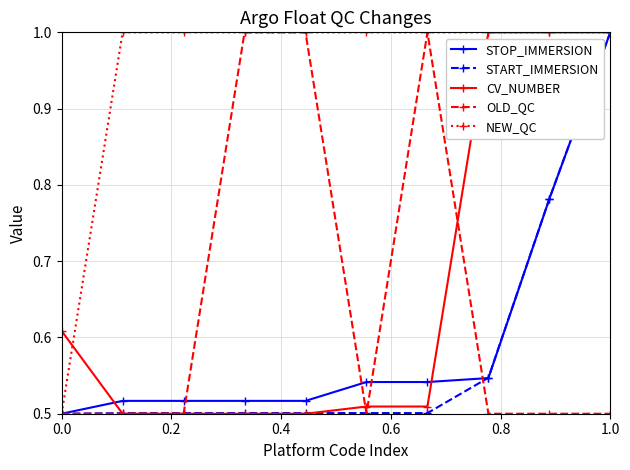

Is this an area chart (filled region under the line)?

No